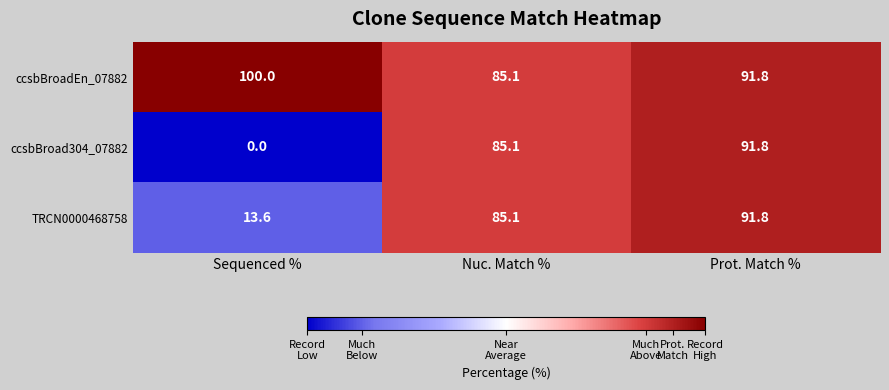

Which series has the largest range (max minus min)?

ccsbBroad304_07882